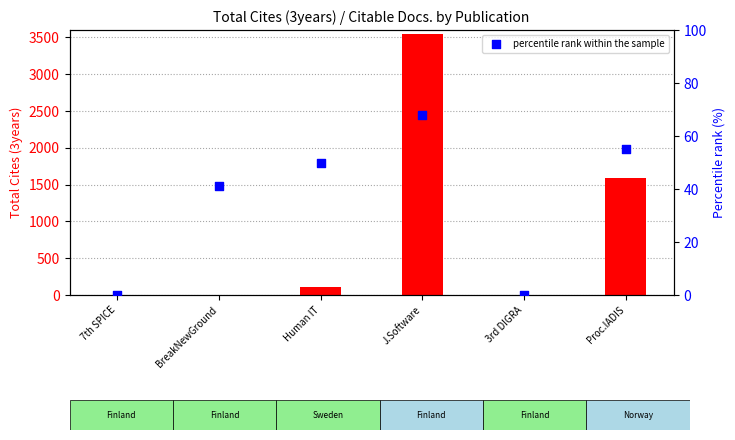

Which series has the largest total across all categories?

Total Cites (3years)